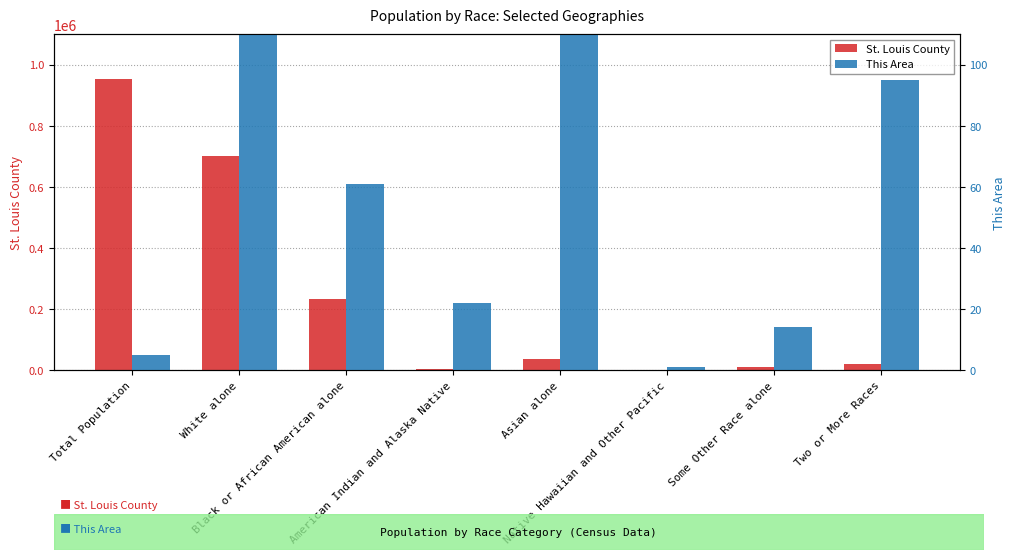

Is the value of This Area at Black or African American alone greater than the value of St. Louis County at Total Population?

No